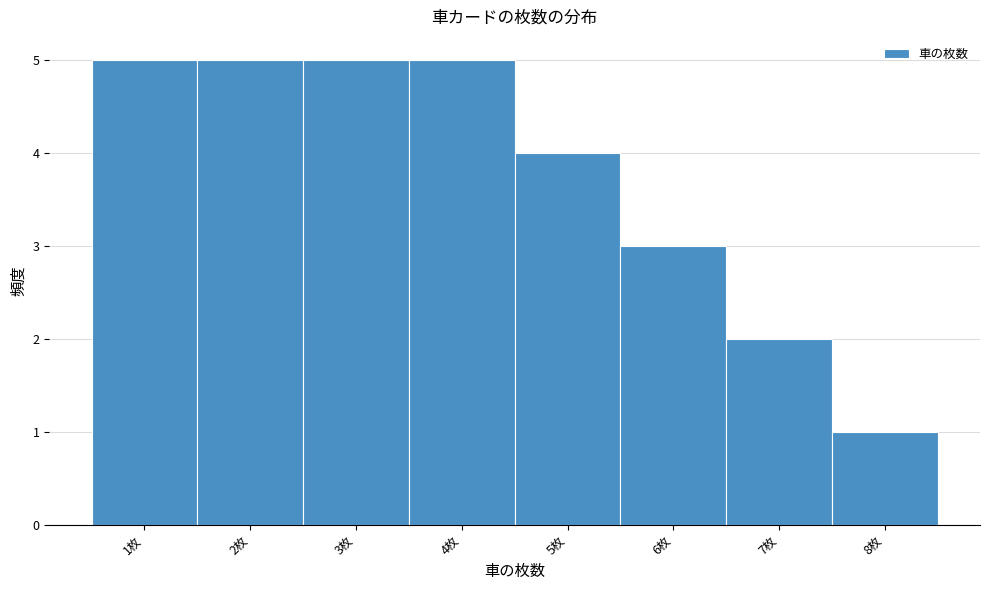

Reading left to right, list every bar in this chart as the range it spans on the x-axis followed by its height. The values are not printed on the chart, so give them approximately, as read against the axis.

0.5 to 1.5: 5
1.5 to 2.5: 5
2.5 to 3.5: 5
3.5 to 4.5: 5
4.5 to 5.5: 4
5.5 to 6.5: 3
6.5 to 7.5: 2
7.5 to 8.5: 1